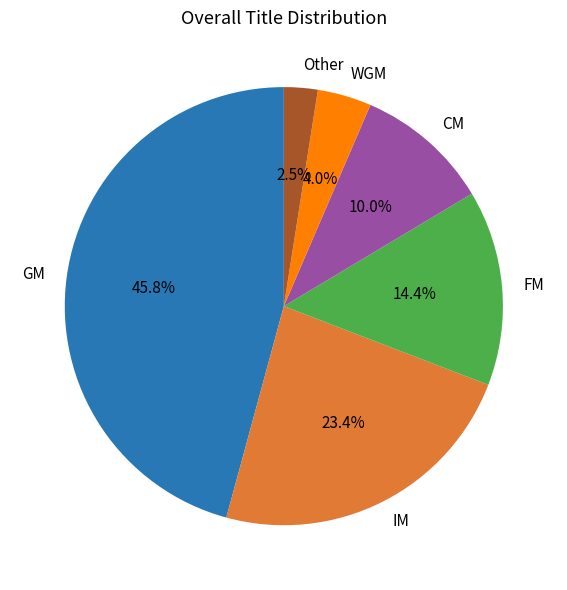

To the nearest percent, what portion does WGM represent?

4%